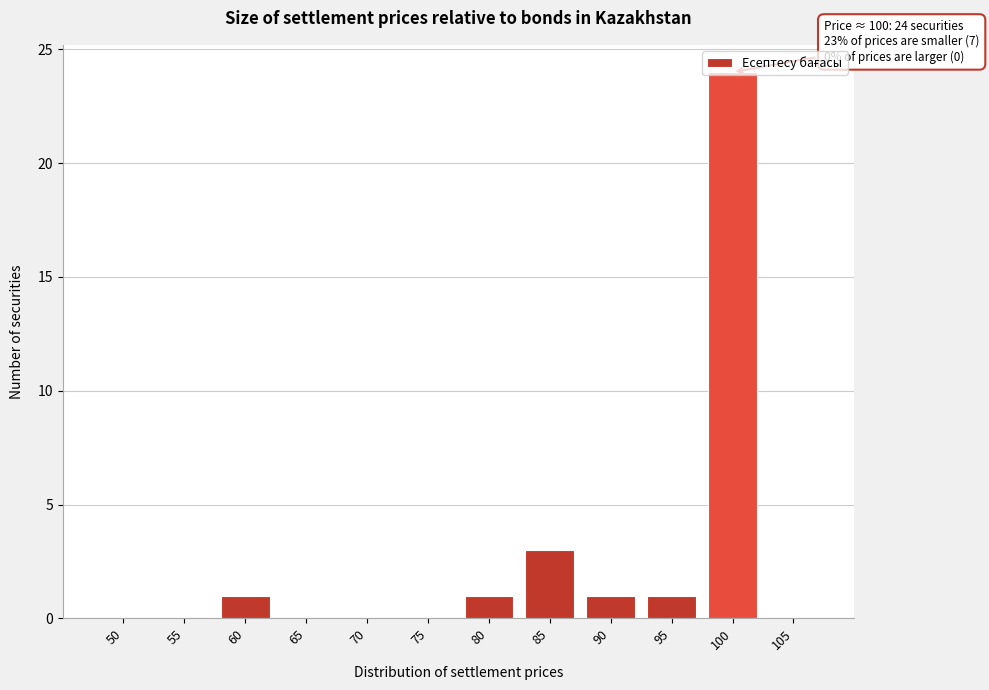

At which label is the value closest to 12?

85